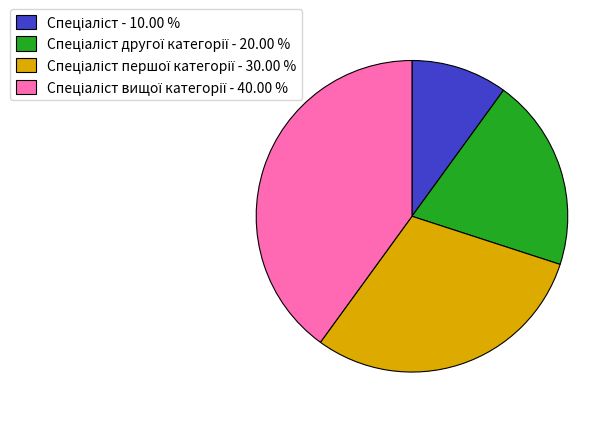

Does any single category account for the majority?

No